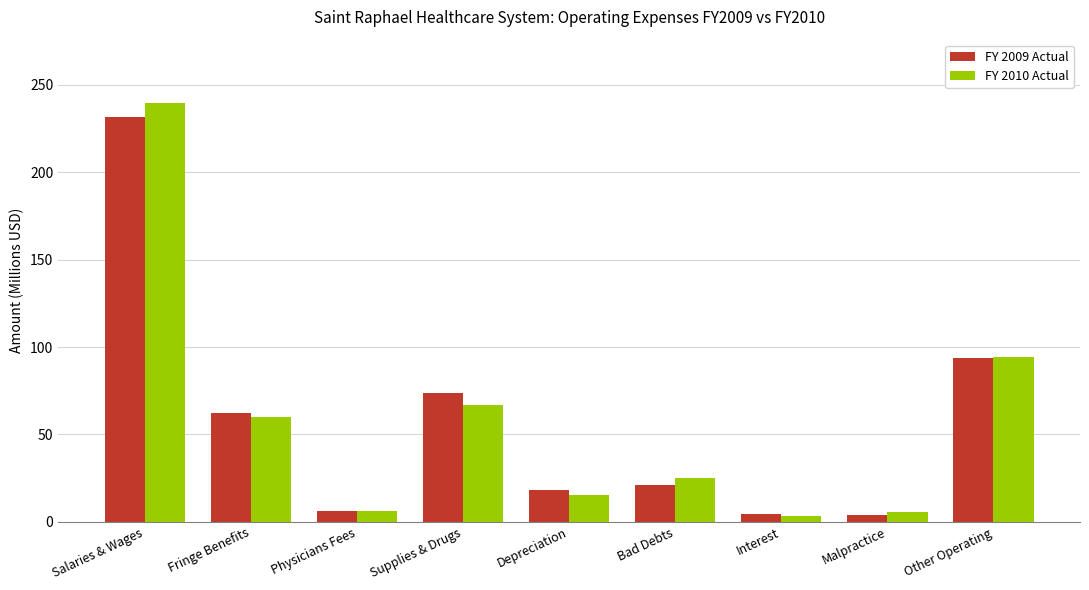

How many data points in FY 2010 Actual are less than 25?

4